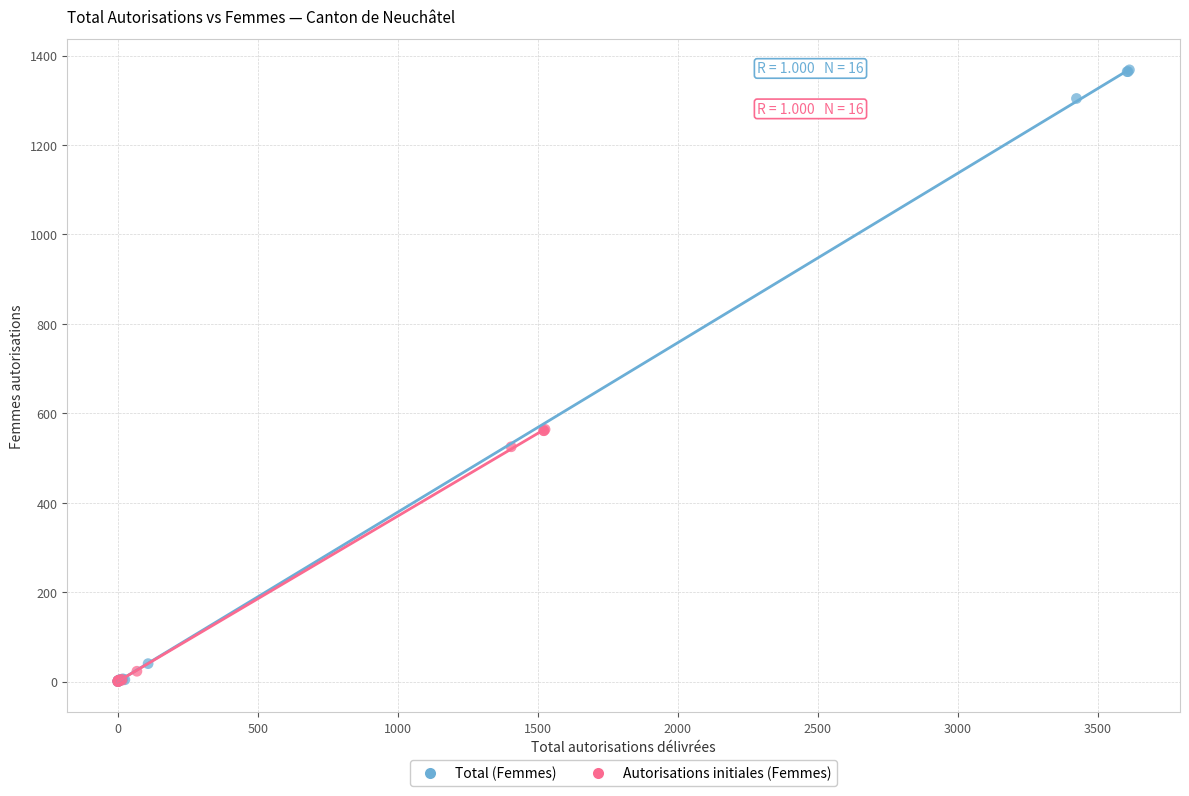

Which series contains the highest Y value?

Total (Femmes)